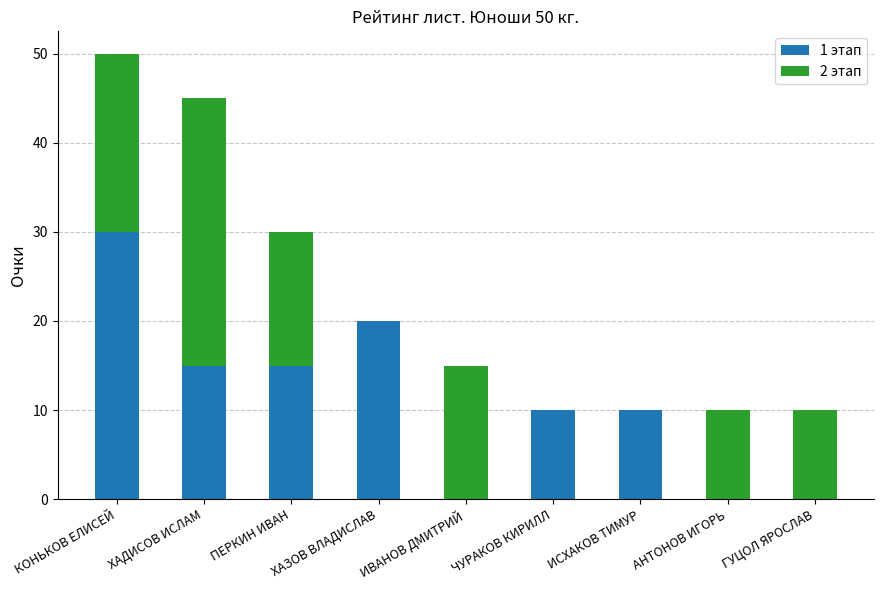

True or false: 1 этап has a value of 15 at ХАДИСОВ ИСЛАМ.

True